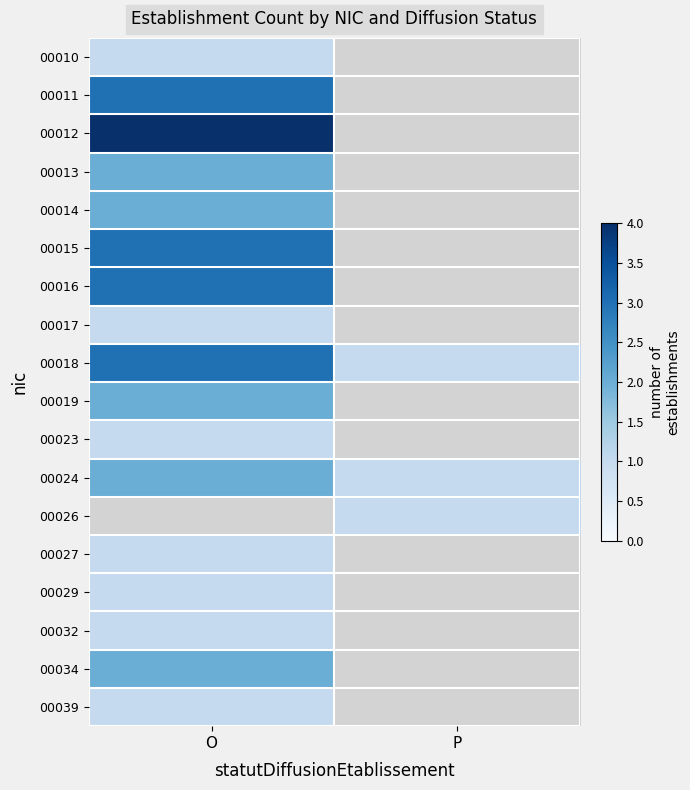

Rank the categories by 00034 value from lowest to highest.

O, P